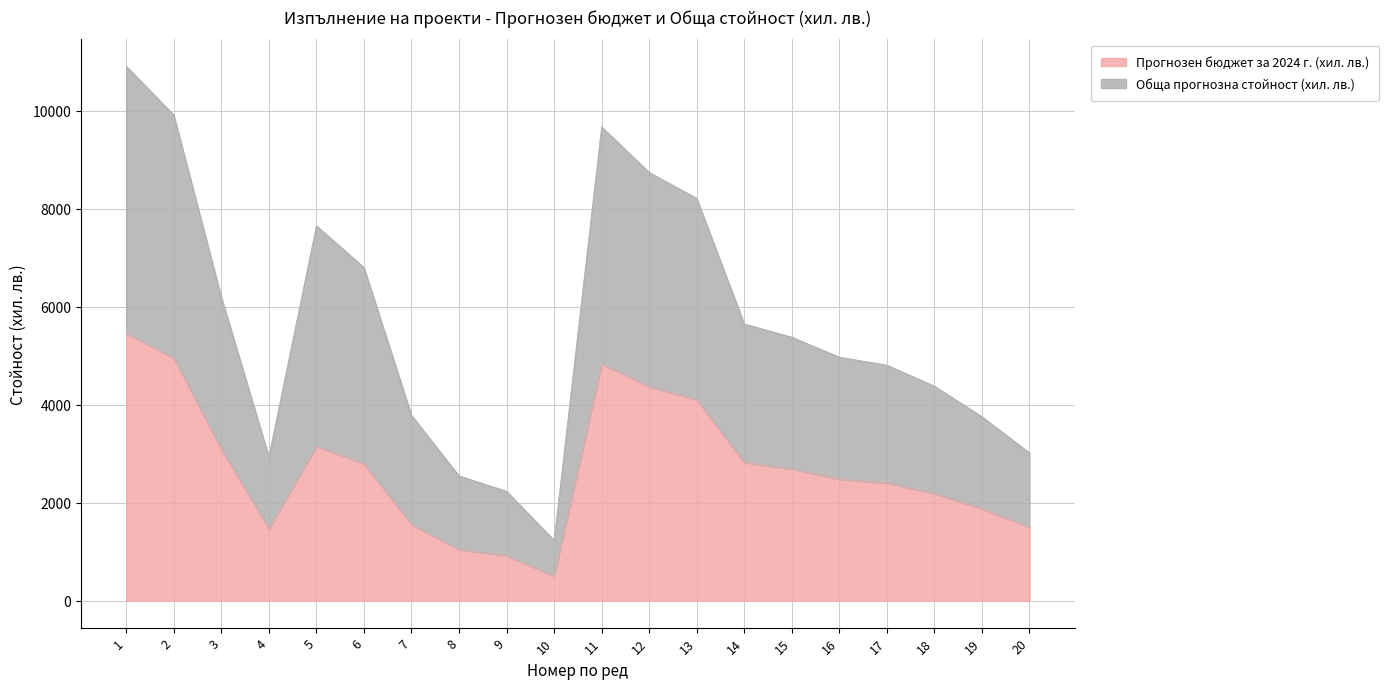

What is the value of the Прогнозен бюджет за 2024 г. (хил. лв.) point at the 3rd from the left?

3100.0